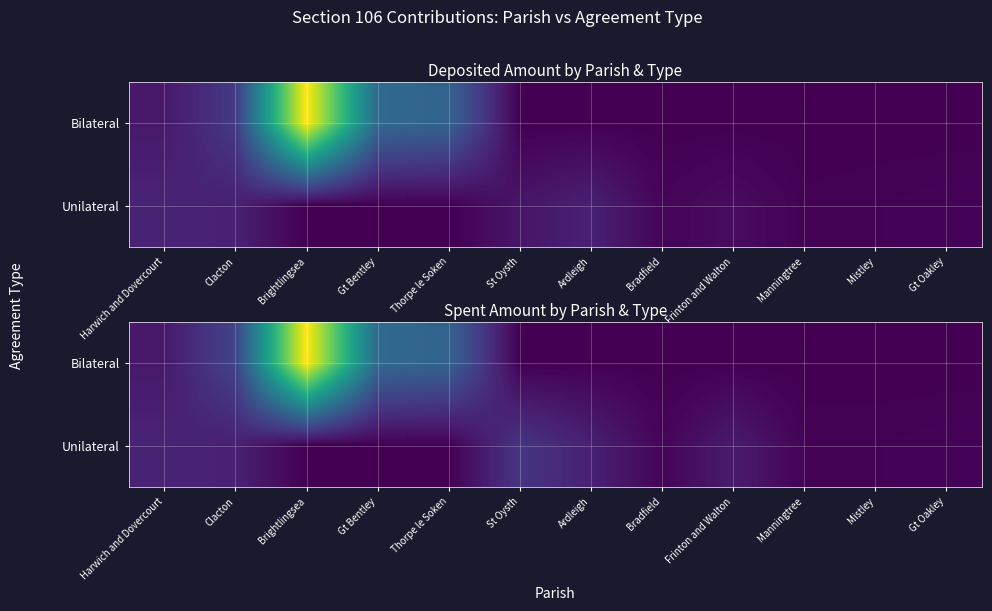

What is the total value across all series at Mistley?

844.8